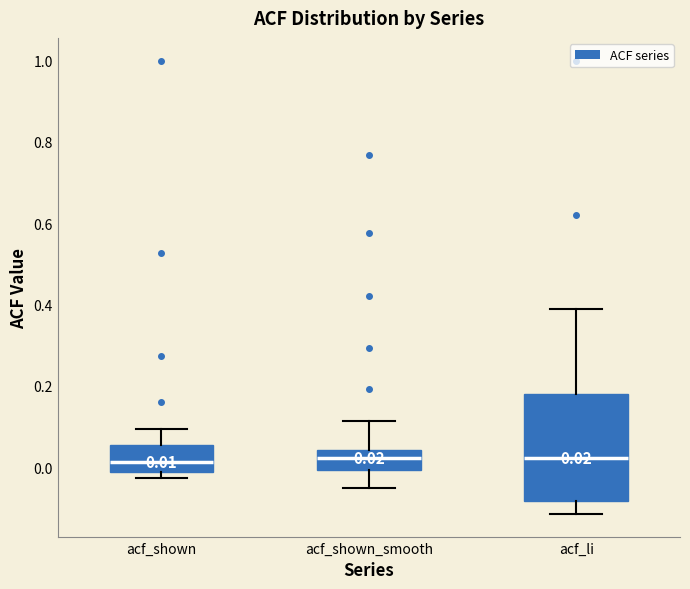

Which box is the tallest, from its lower edge to its upper edge?

acf_li